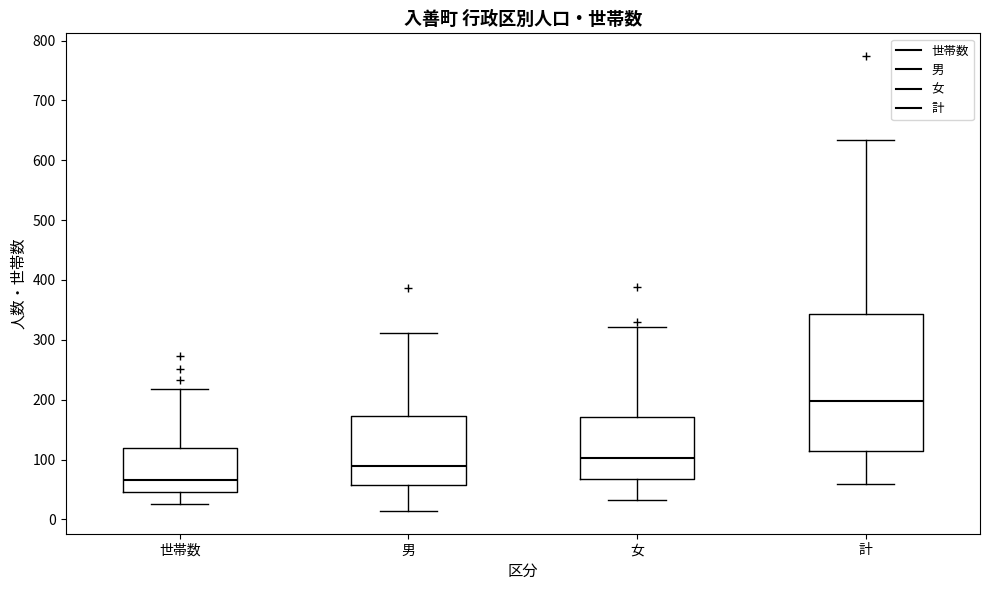

Where does the median line of the box for 男 sit on the y-axis? The values are not printed on the chart, so give them approximately, as read against the axis.

90